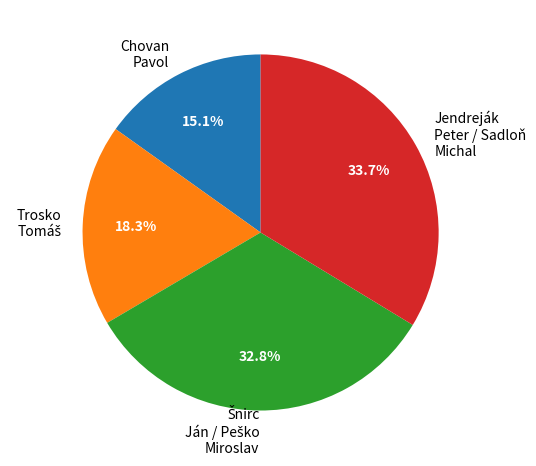

Count the number of slices in the pie.

4